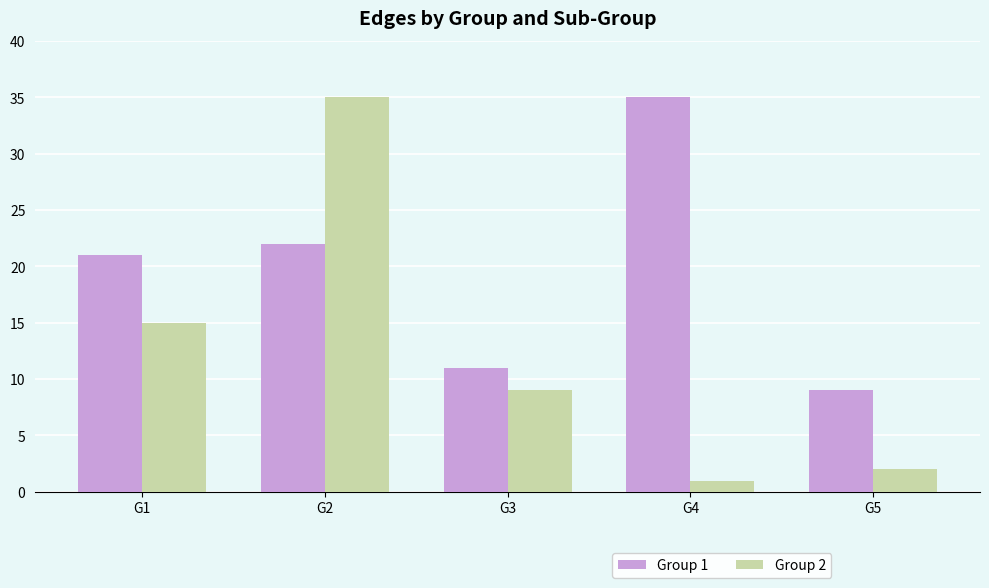

Between G2 and G5, which series saw the biggest shift?

Group 2